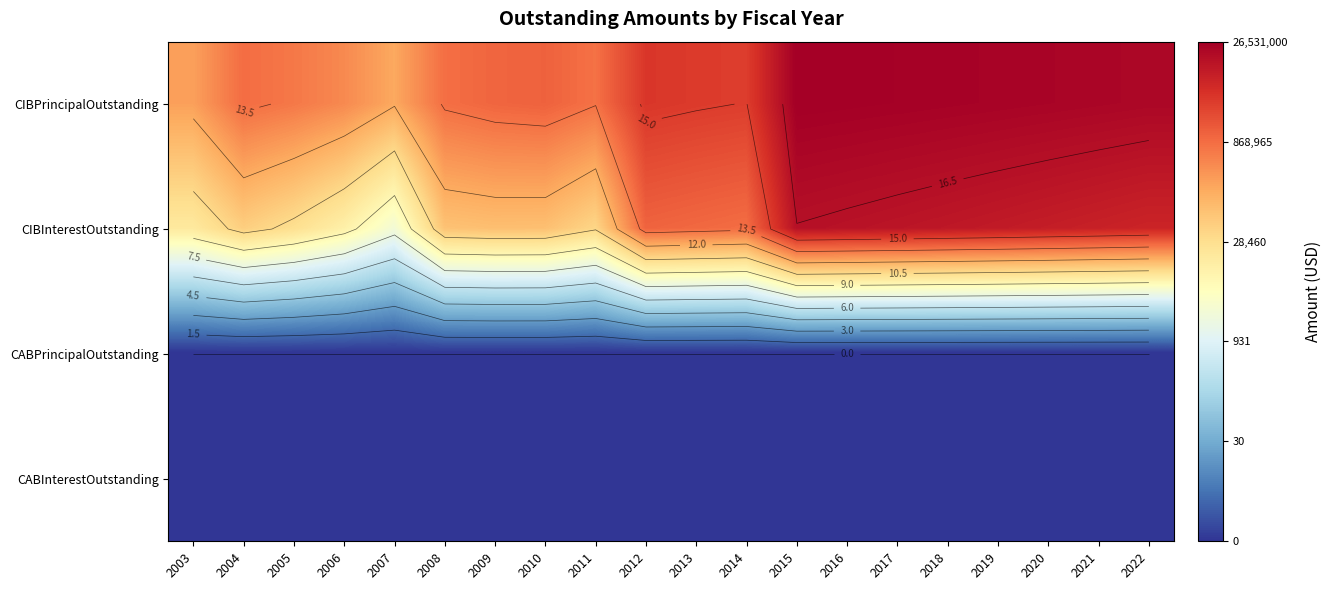

At which category is the sum across all series the highest?

2015